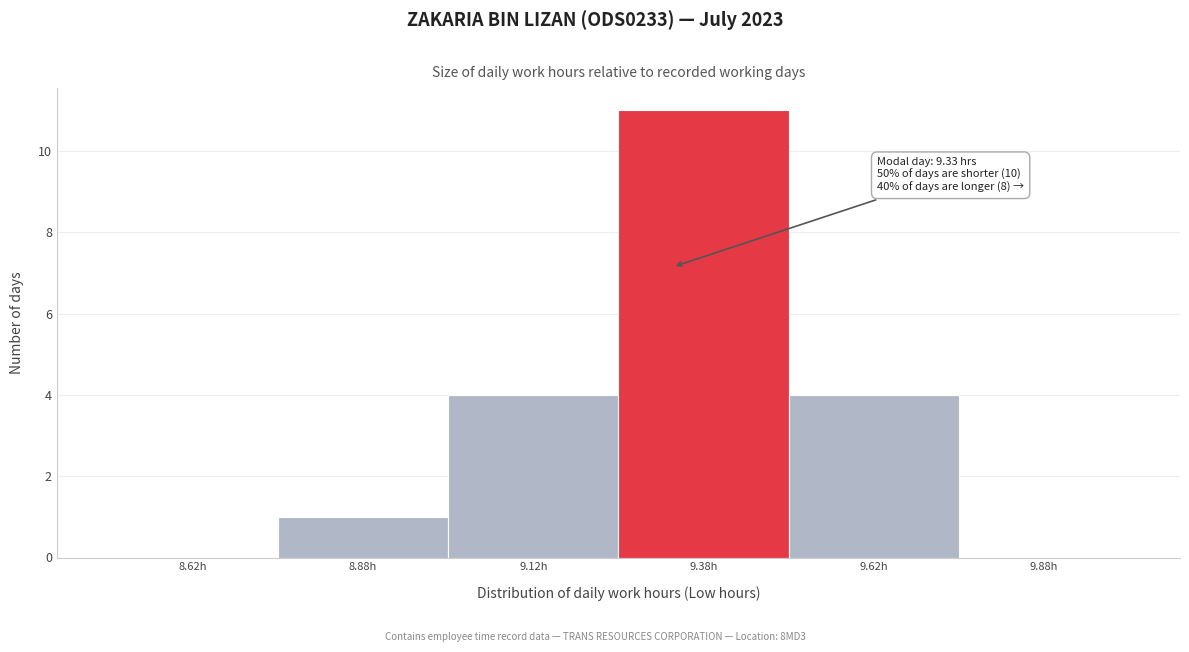

Which range on the x-axis has the tallest bar?

9.25 to 9.50